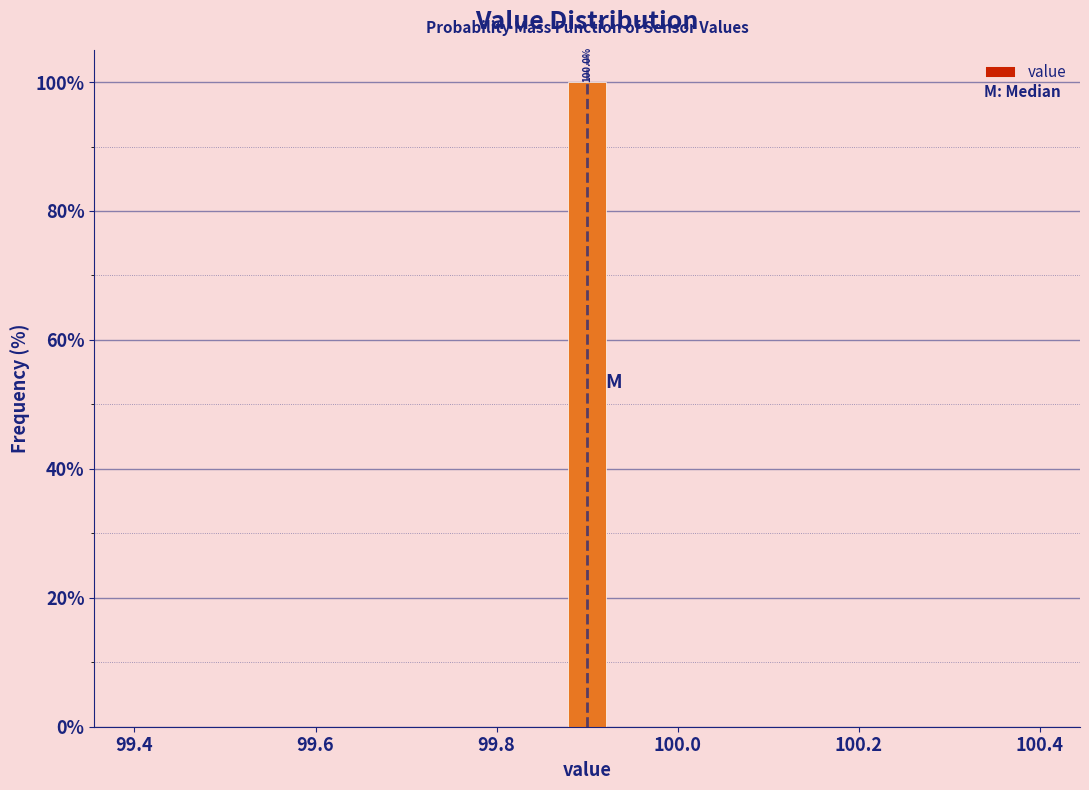

Around what value on the x-axis is the tallest bar? Give the approximate position of its centre, as read against the axis.

99.90